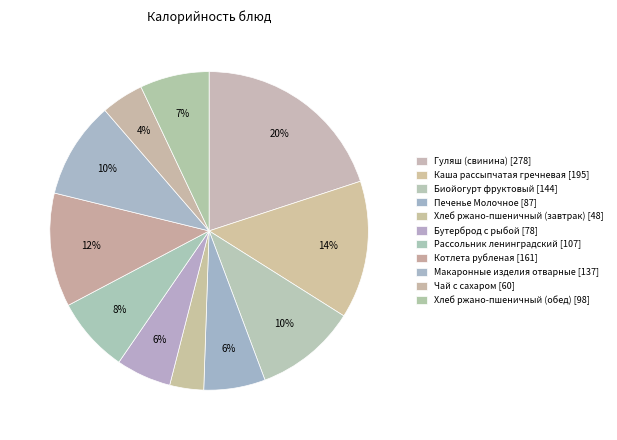

Does Чай с сахаром represent more than half of the total?

No